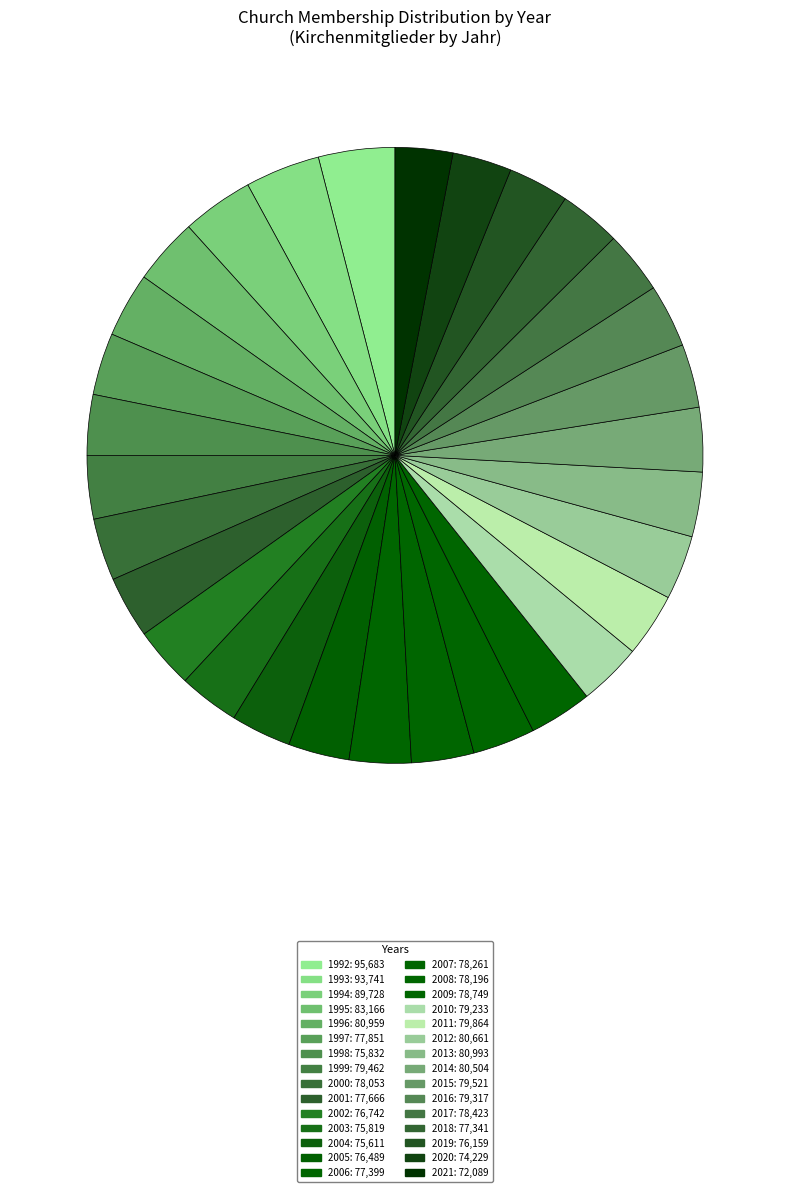

Between 2009 and 1992, which is larger?

1992